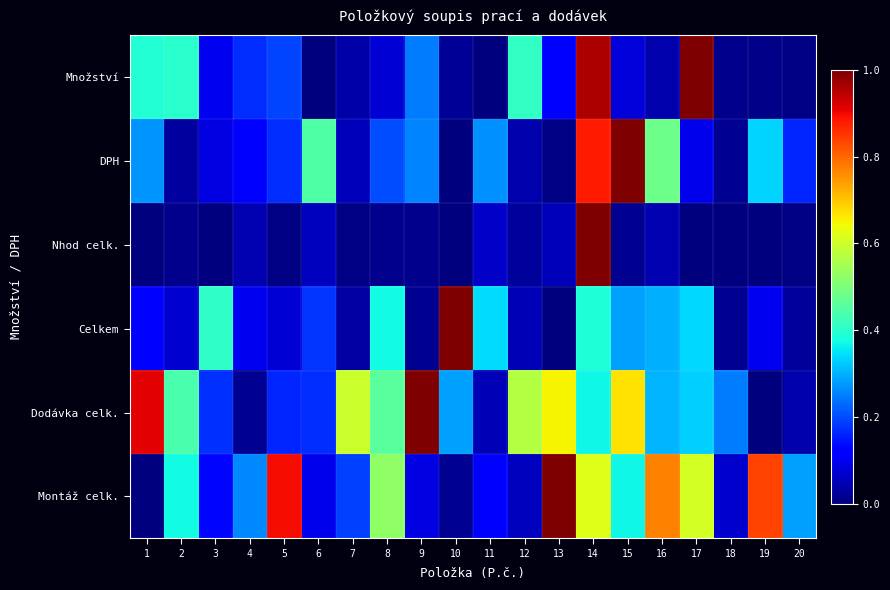

List the series in order of their peak value, lowest first.

Množství, DPH, Nhod celk., Celkem, Dodávka celk., Montáž celk.